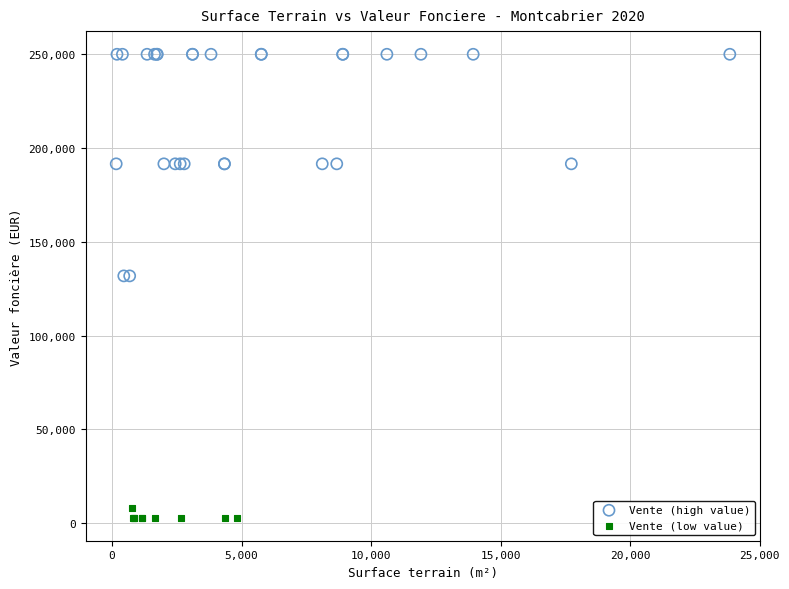

Which series has the widest spread of Y values?

Vente (high value)